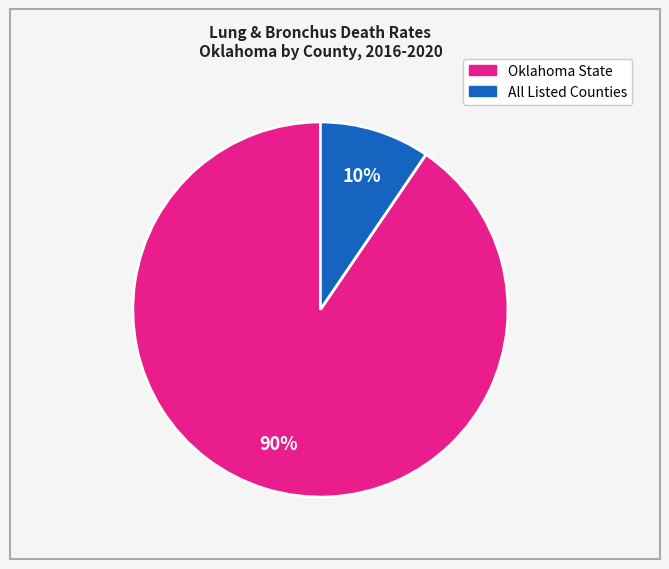

Count the number of slices in the pie.

2